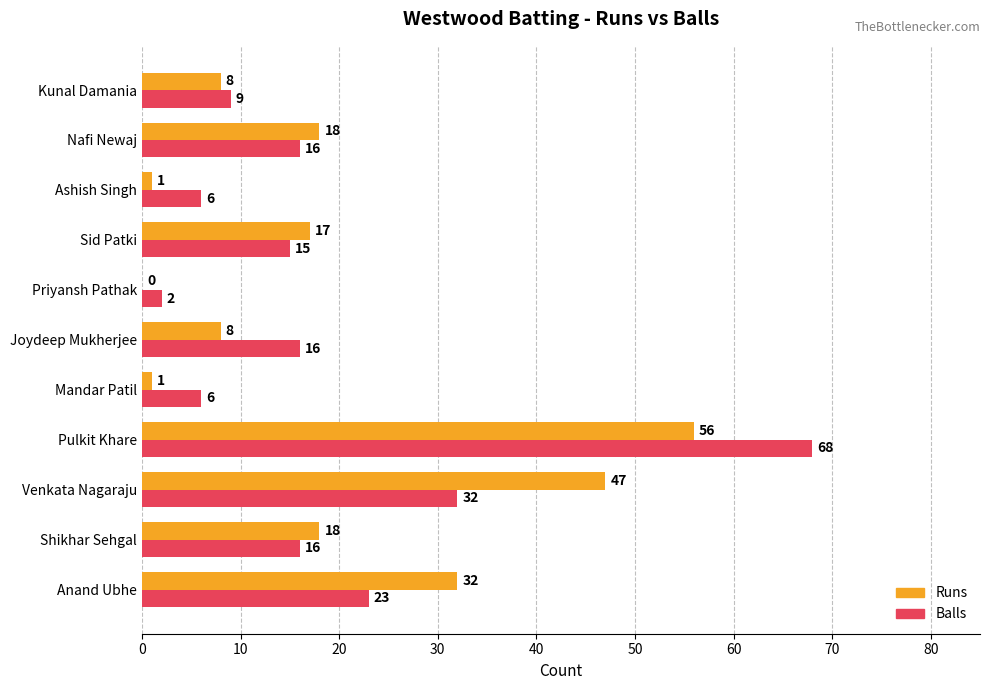

What is the sum of the Runs values at Kunal Damania and Nafi Newaj?

26